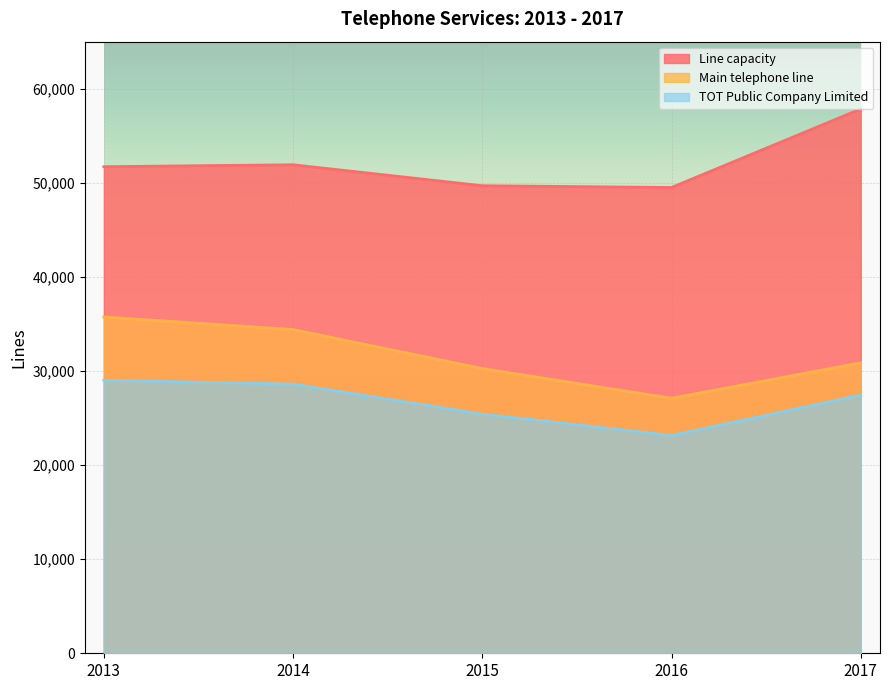

Which series has the largest total across all categories?

Line capacity